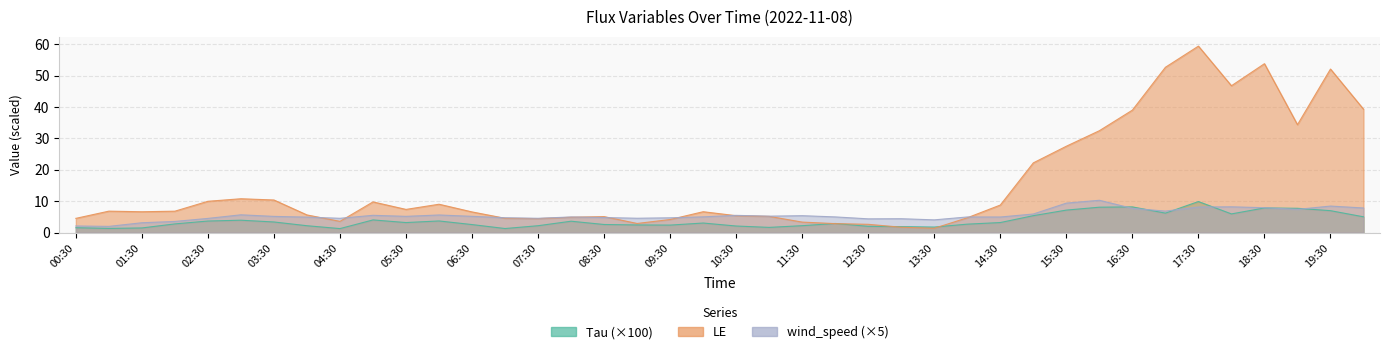

At which category does wind_speed reach its first local valley?

01:00